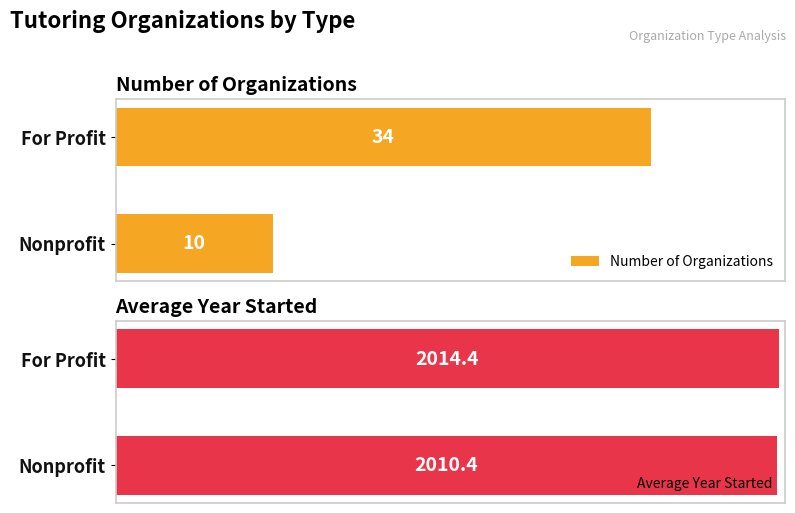

What is the sum of all Number of Organizations values?

44.0